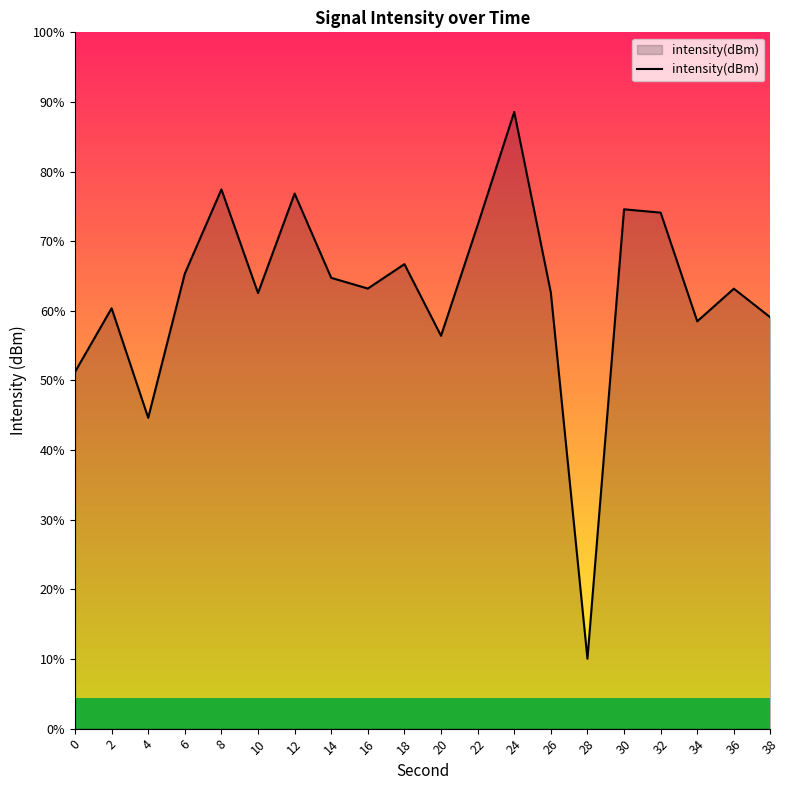

How many interior local valleys (lower than both neighbors) does the data have?

6